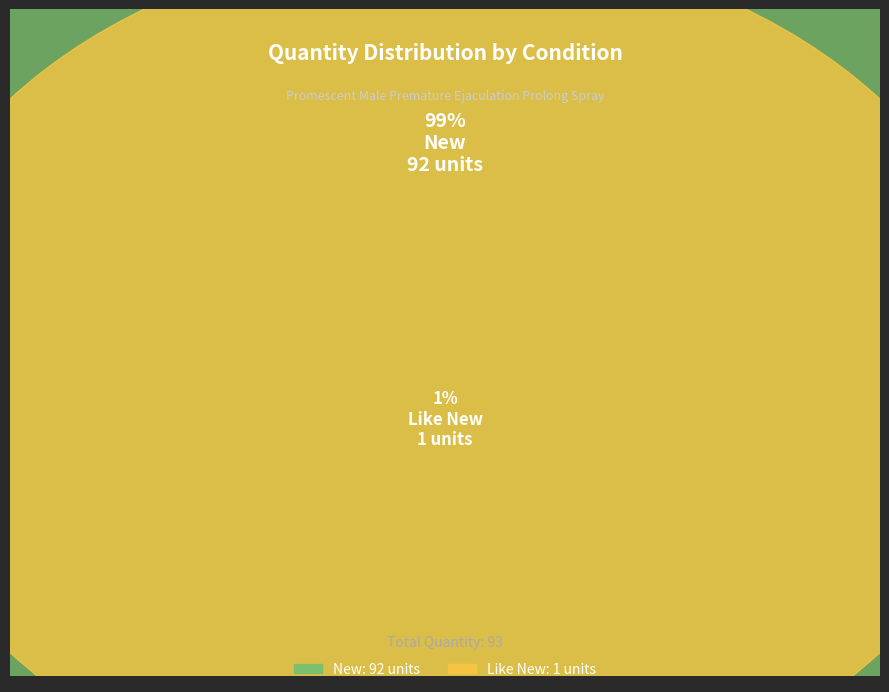

Which slice represents more than half of the pie?

New